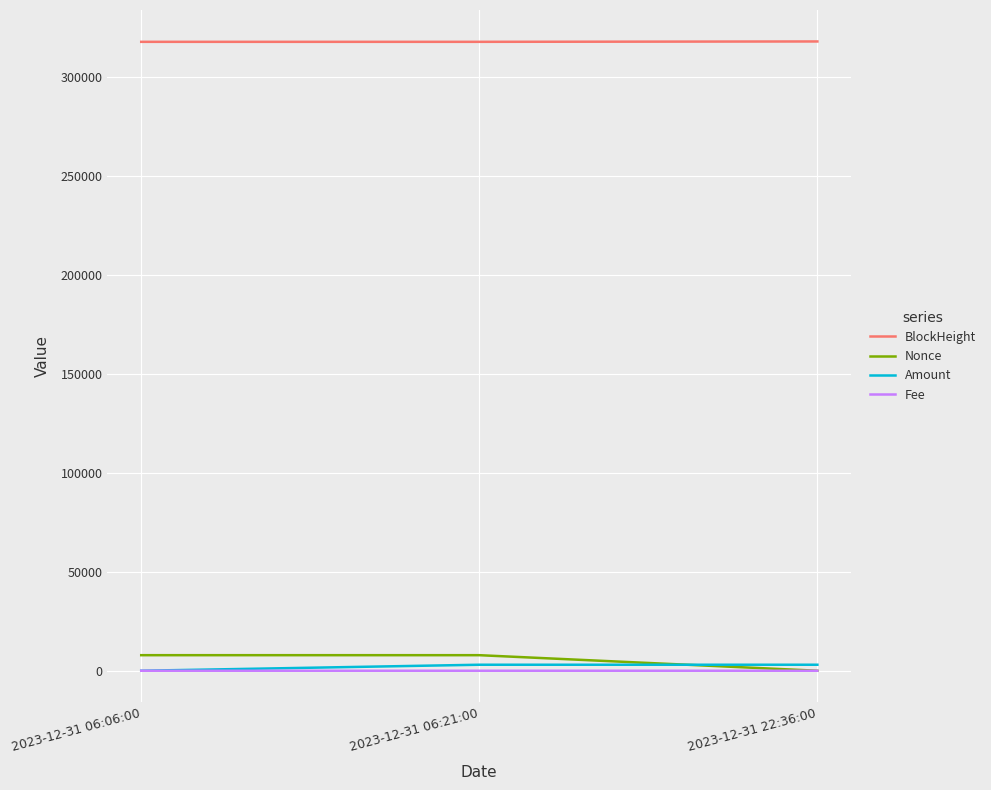

Is the value of Fee at 2023-12-31 06:21:00 greater than the value of Amount at 2023-12-31 22:36:00?

No